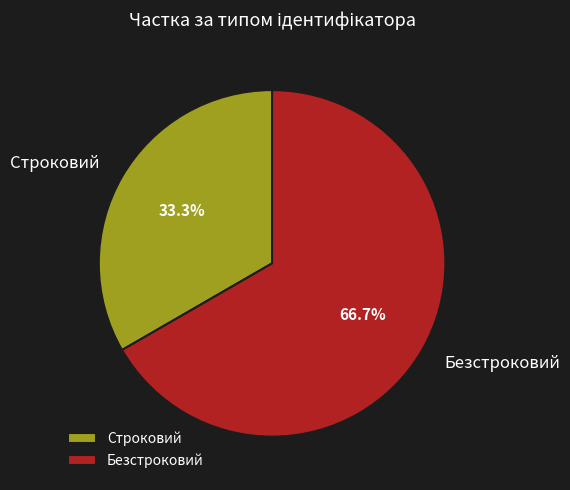

Is Безстроковий the majority of the pie?

Yes